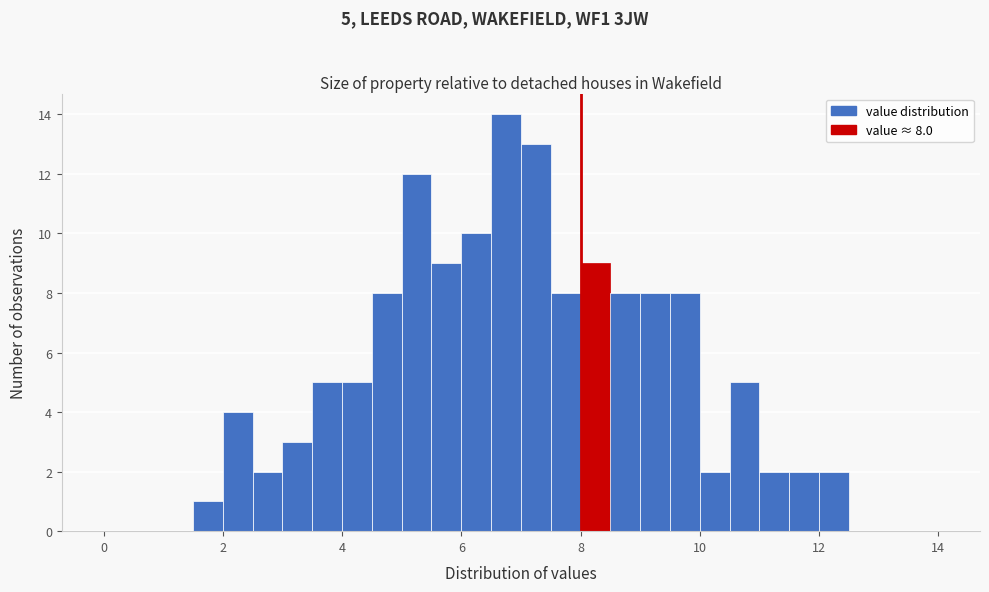

Around what value on the x-axis is the tallest bar? Give the approximate position of its centre, as read against the axis.

6.8